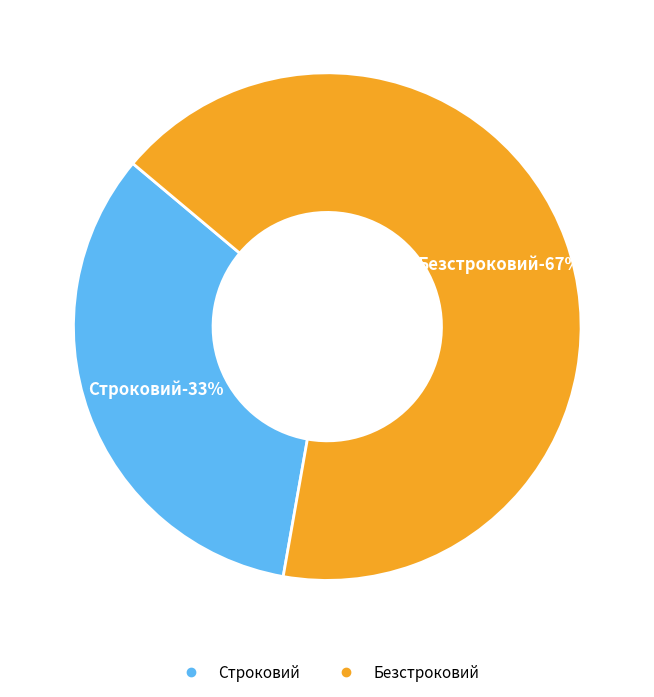

Count the number of slices in the pie.

2